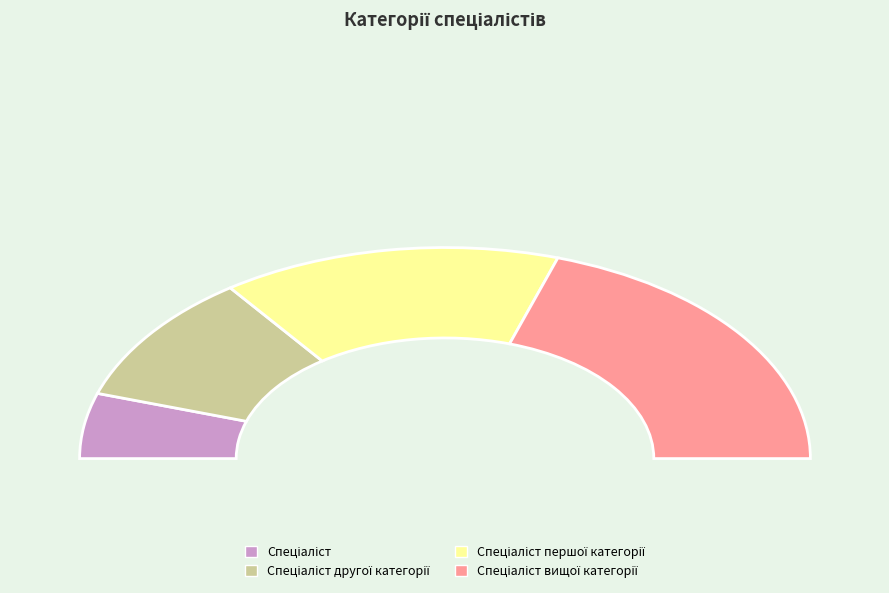

To the nearest percent, what portion does Спеціаліст другої категорії represent?

20%